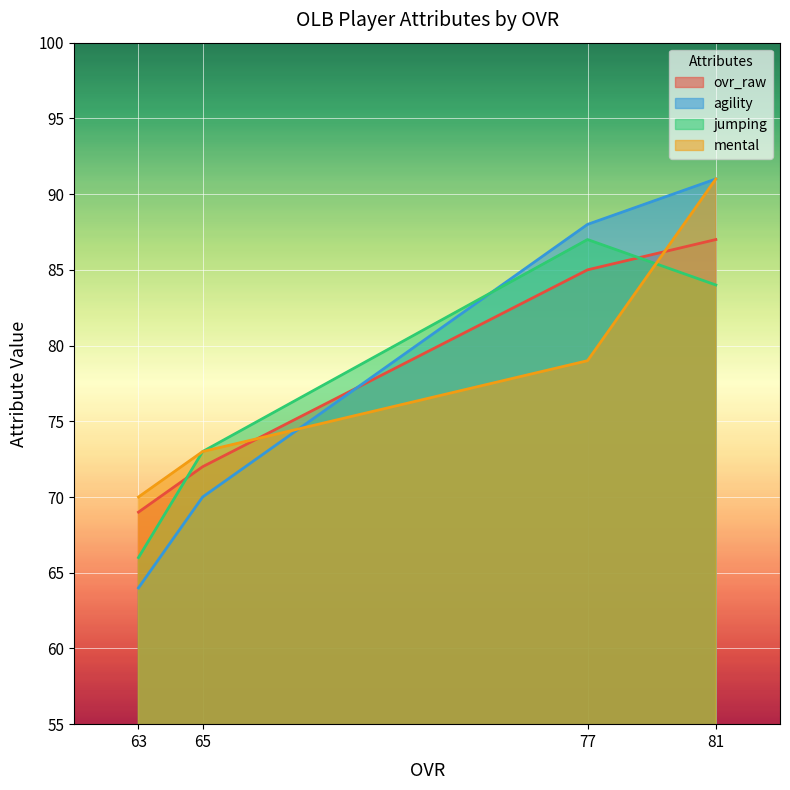

How many intersections are there between ovr_raw and agility?

1